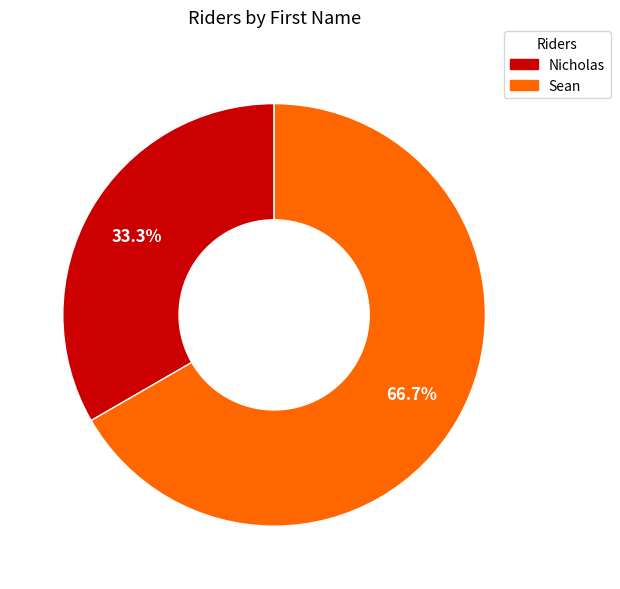

Which slice is the smallest?

Nicholas